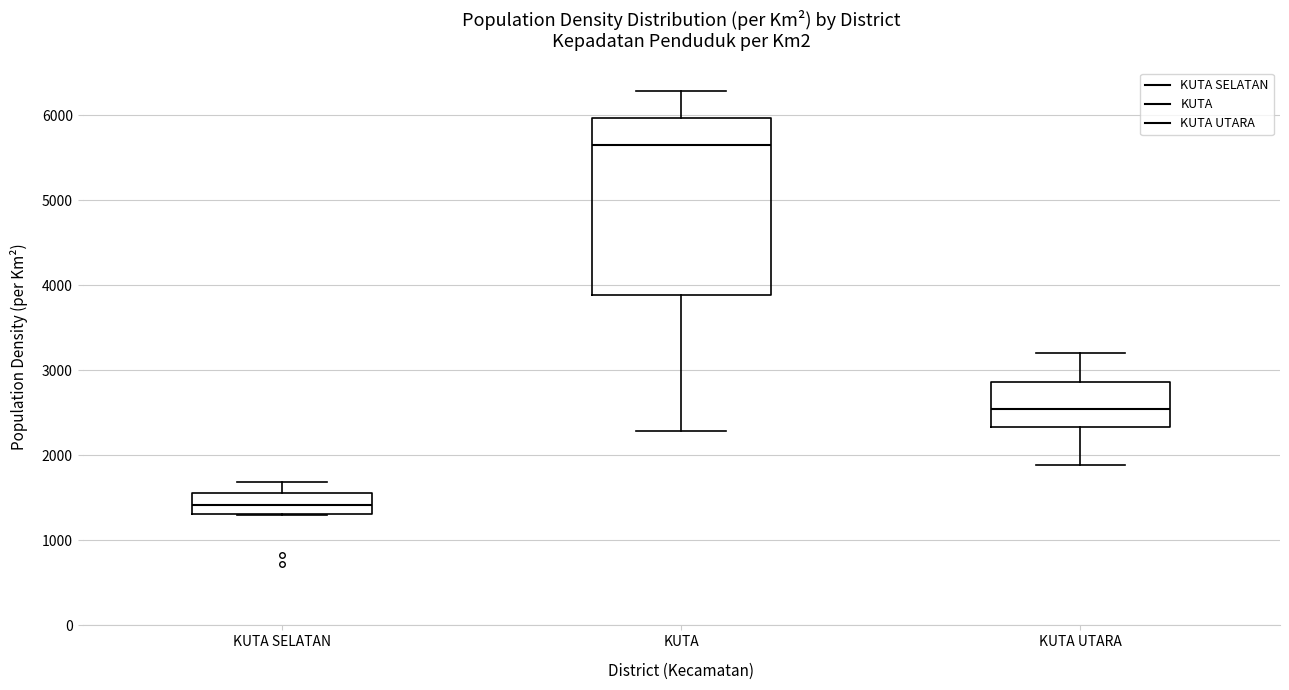

Reading left to right, transcribe this box plot: for each box, give where its median line is, the range the box spans, and where its two whiskers end, as read against the y-axis. The values are not printed on the chart, so give them approximately, as read against the axis.

KUTA SELATAN: median 1400, box 1300 to 1600, whiskers 1300 to 1700
KUTA: median 5600, box 3900 to 6000, whiskers 2300 to 6300
KUTA UTARA: median 2600, box 2300 to 2900, whiskers 1900 to 3200